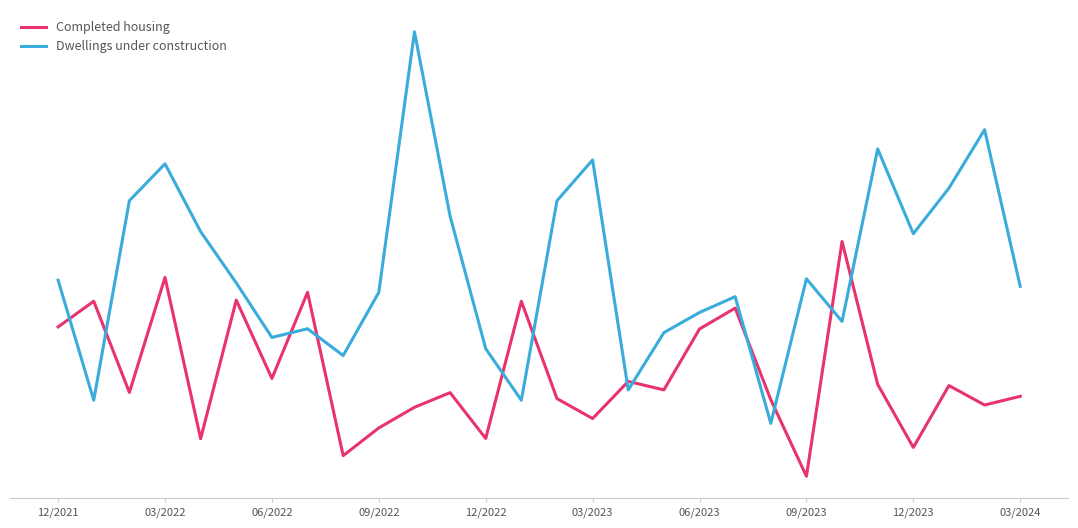

What are all the series names shown in the legend?

Completed housing, Dwellings under construction